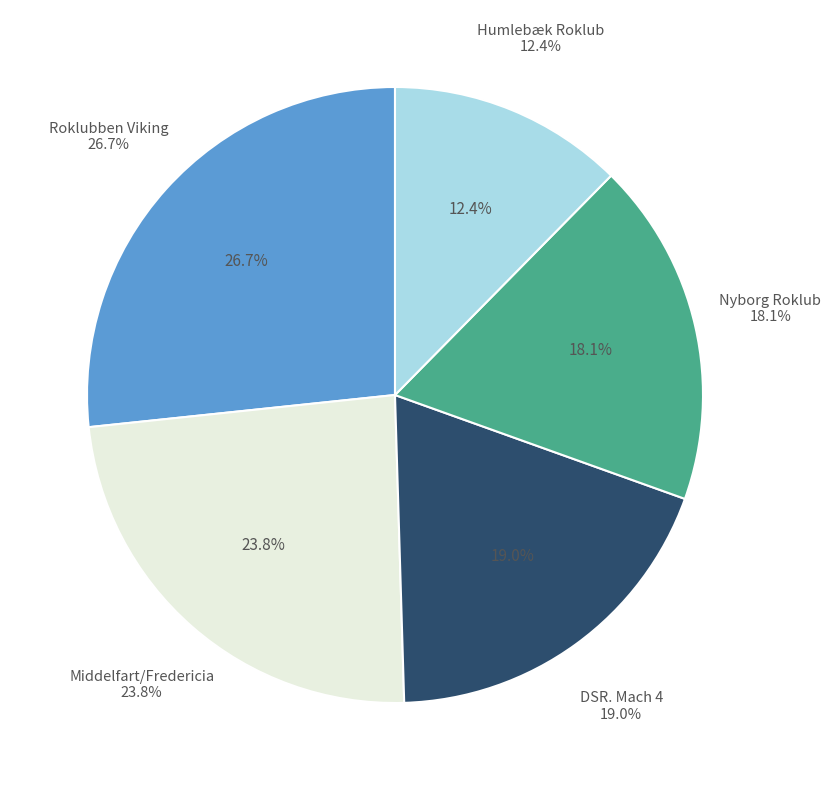

Is there a majority slice in this chart?

No